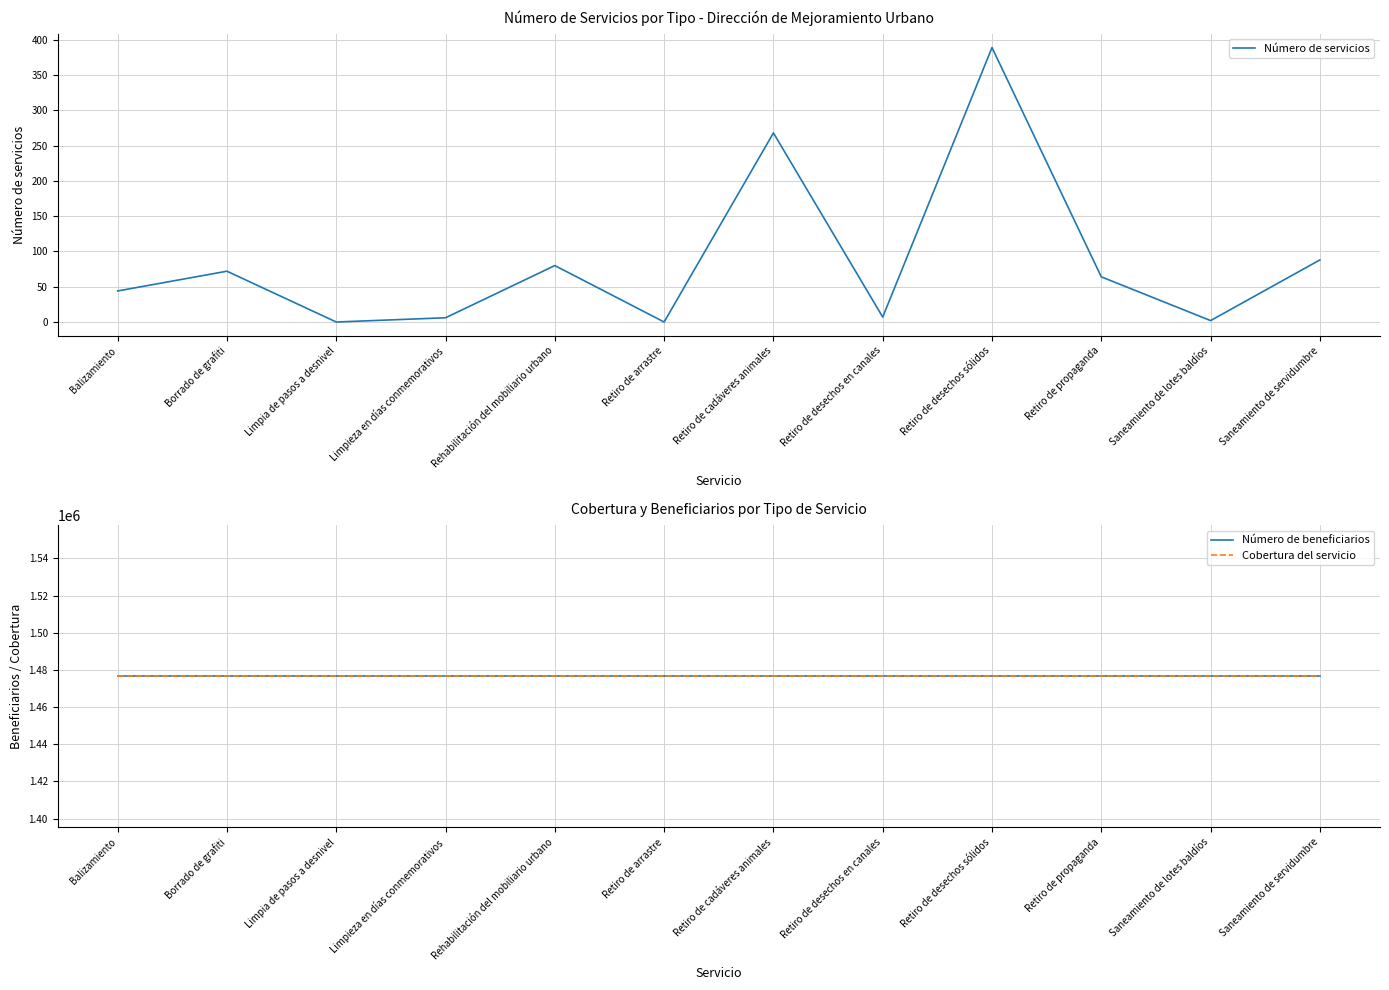

Reading right to left, list all the values displayed in this chart.

Número de servicios: 88	2	64	389	7	268	0	80	6	0	72	44
Número de beneficiarios: 1476491	1476491	1476491	1476491	1476491	1476491	1476491	1476491	1476491	1476491	1476491	1476491
Cobertura del servicio: 1476491	1476491	1476491	1476491	1476491	1476491	1476491	1476491	1476491	1476491	1476491	1476491